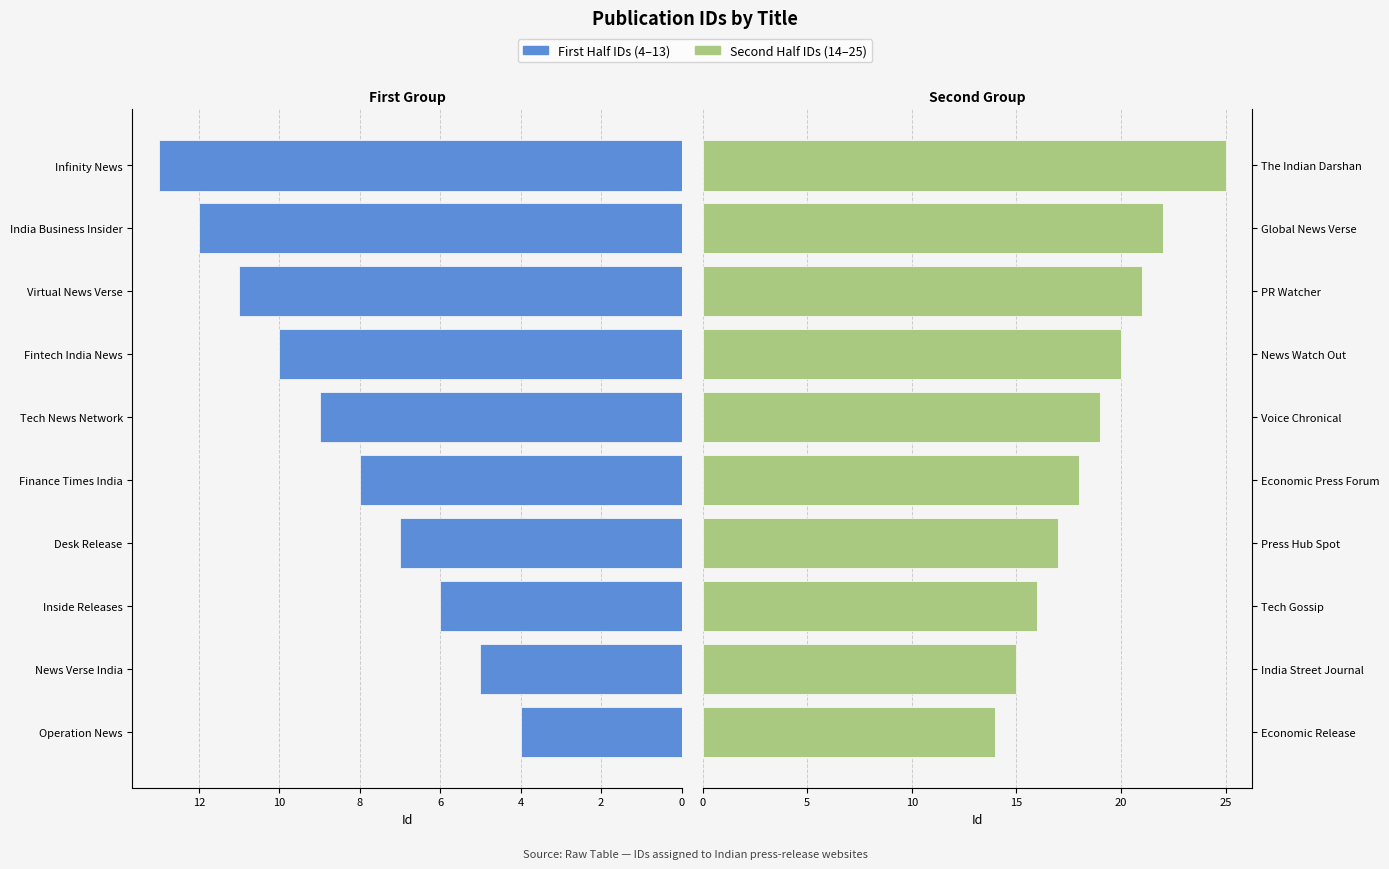

What is the difference between the highest and lowest values at 8?

10